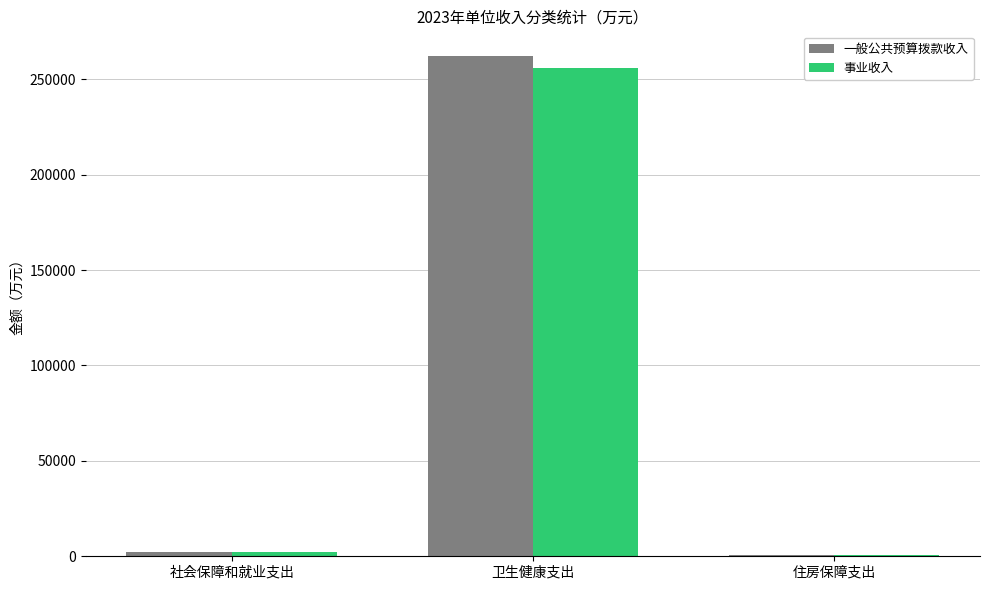

What is the sum of all 事业收入 values?

258981.5